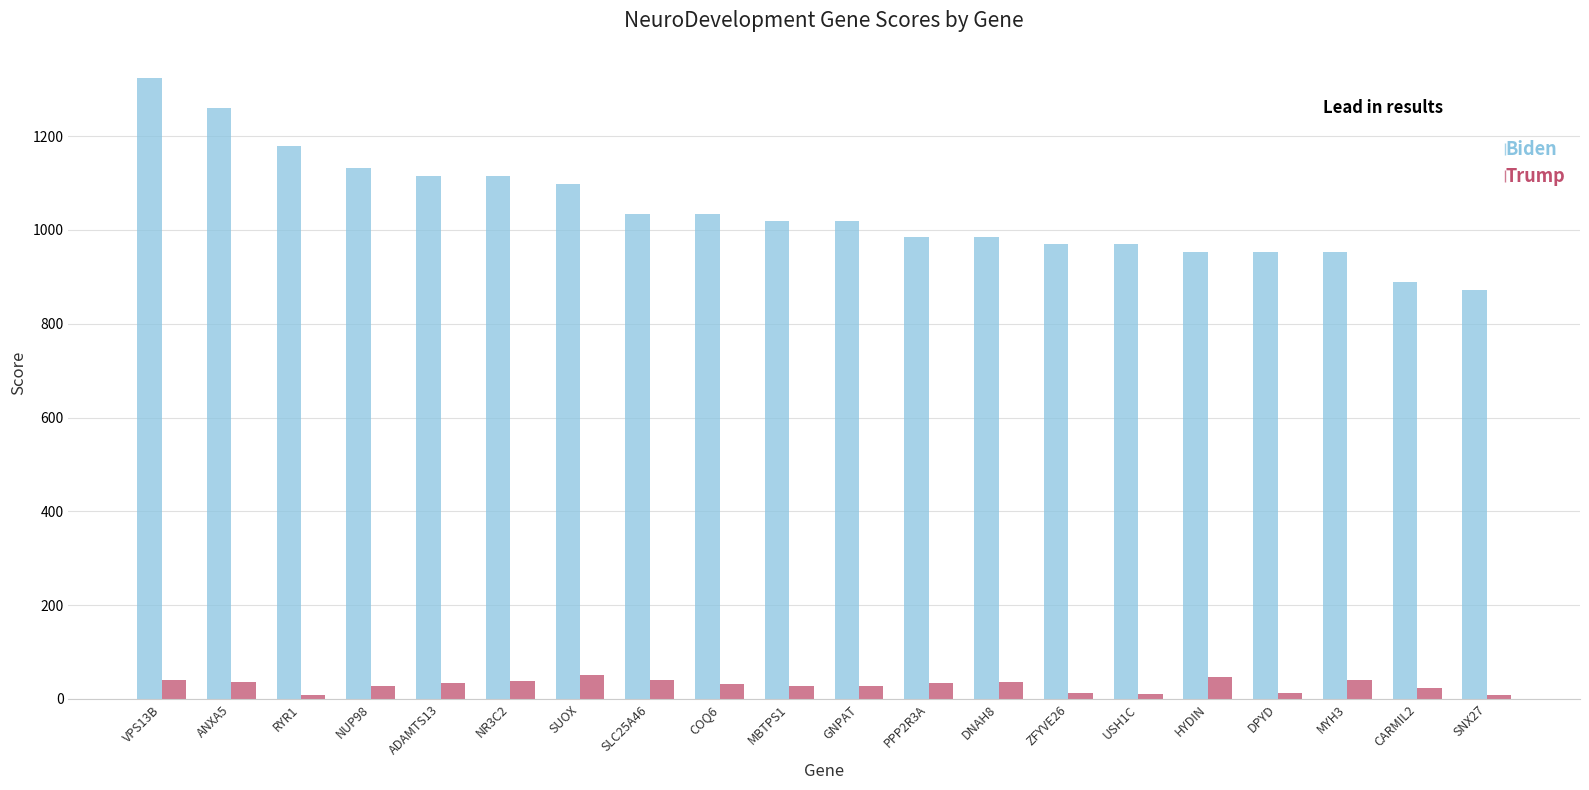

What is the difference between the maximum and second lowest values in the Trump series?

42